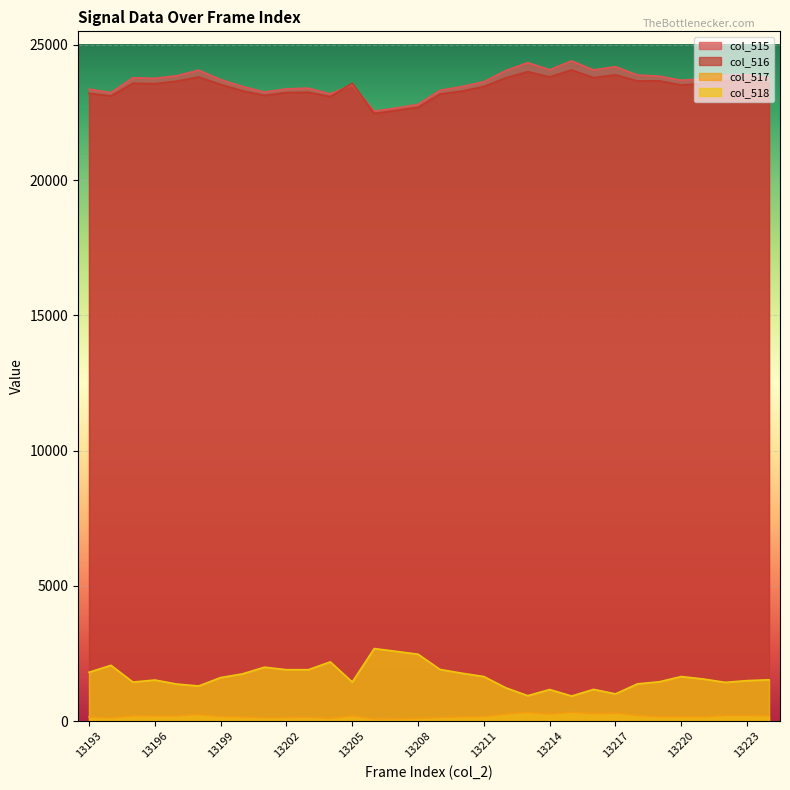

Where does the col_515 series first go above 23740?

13195